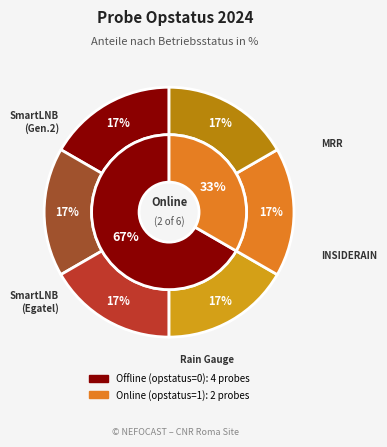

The 4956 slice represents 13% of the pie. True or false?

False